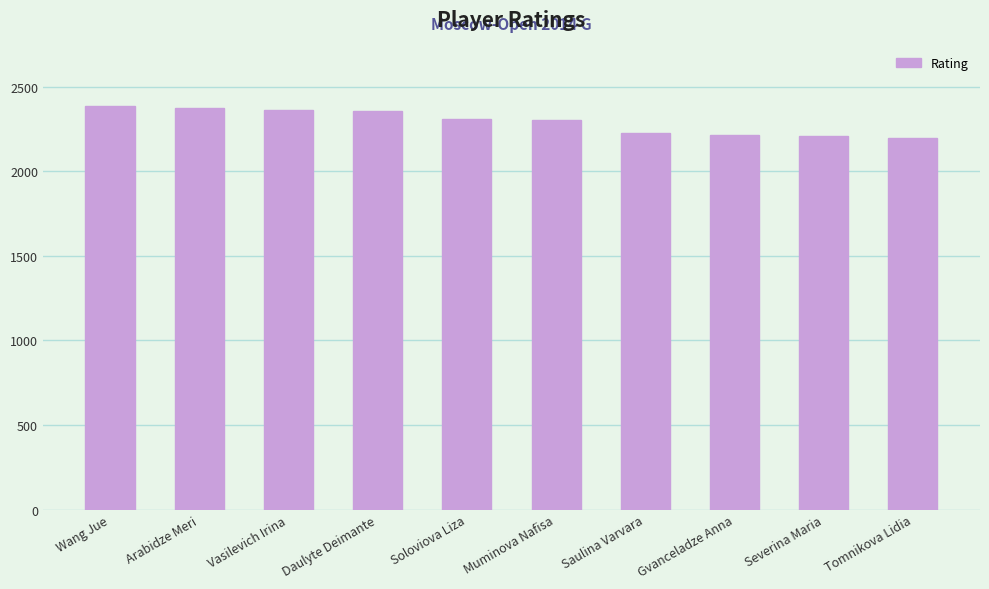

What is the change in value from Vasilevich Irina to Soloviova Liza?

-57